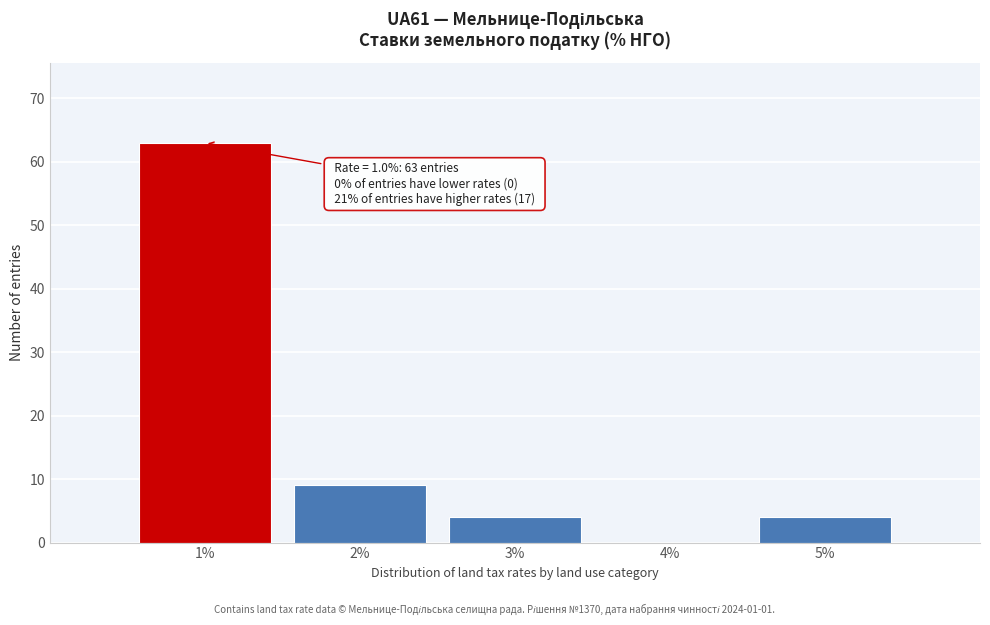

Which range on the x-axis has the tallest bar?

0.5 to 1.5